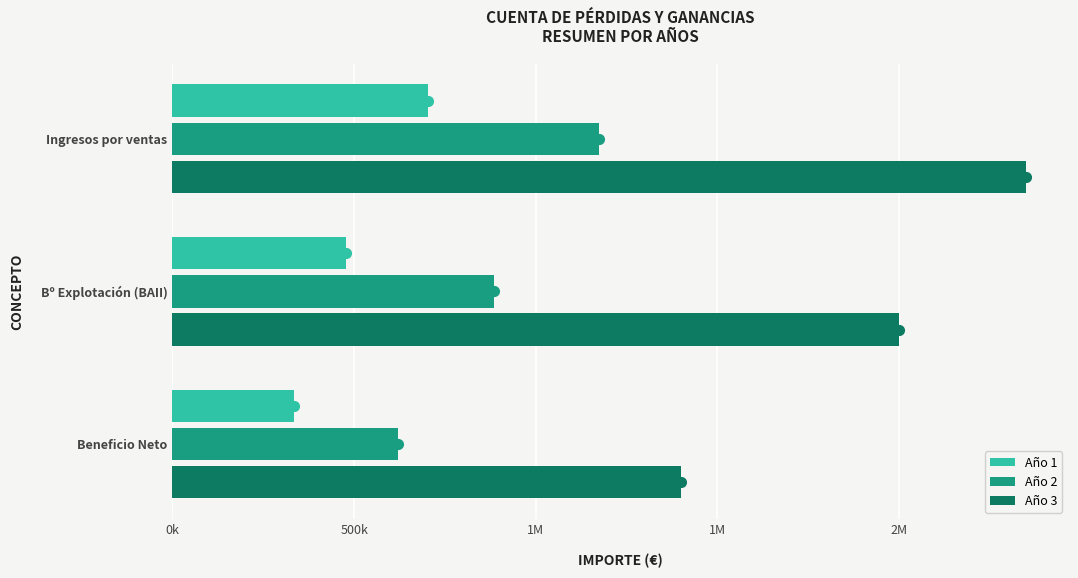

Reading left to right, list all the values displayed in this chart.

Año 1: 704496.0	477019.0	333913.3
Año 2: 1174160.0	886190.6	620333.4
Año 3: 2348320.0	1999069.8	1399348.8